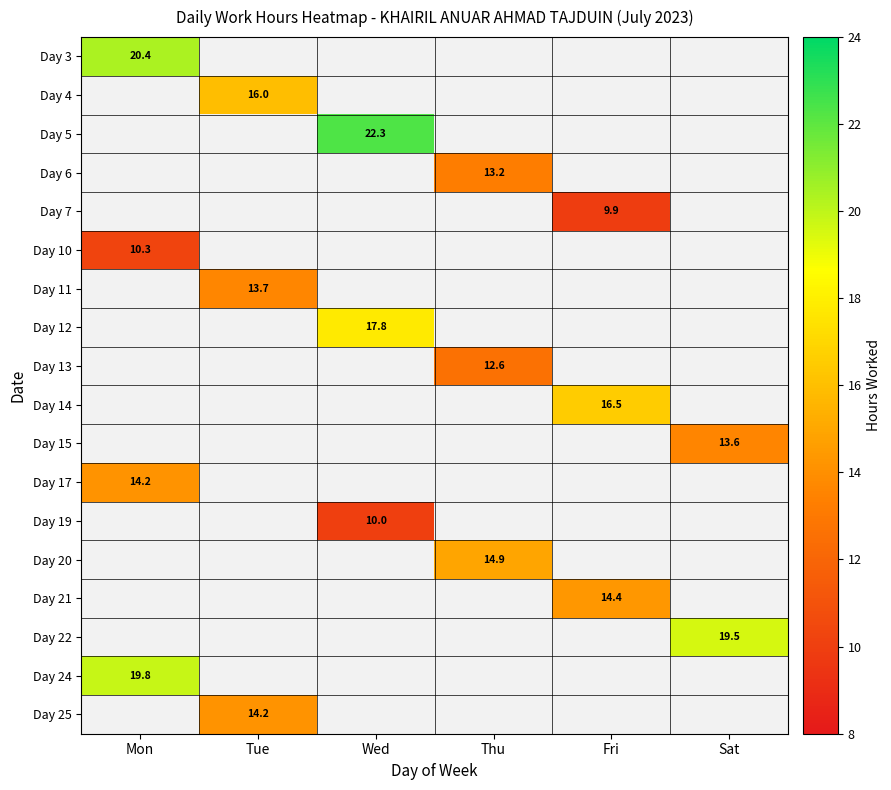

Between Tue and Wed, which is larger?

Wed